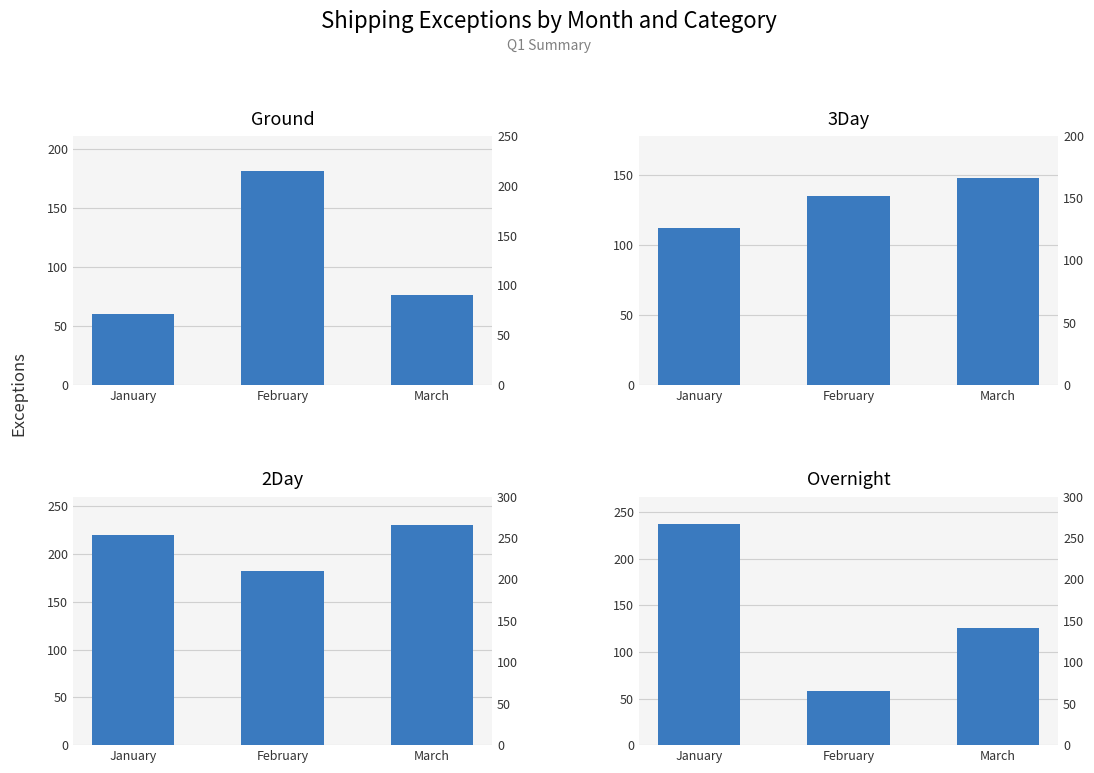

What is the value of the 3Day bar at the 3rd from the left?

148